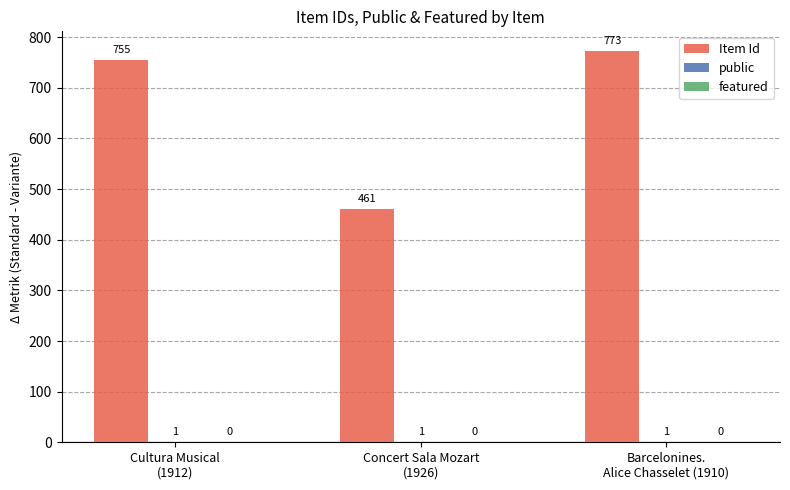

Which series has the largest total across all categories?

Item Id